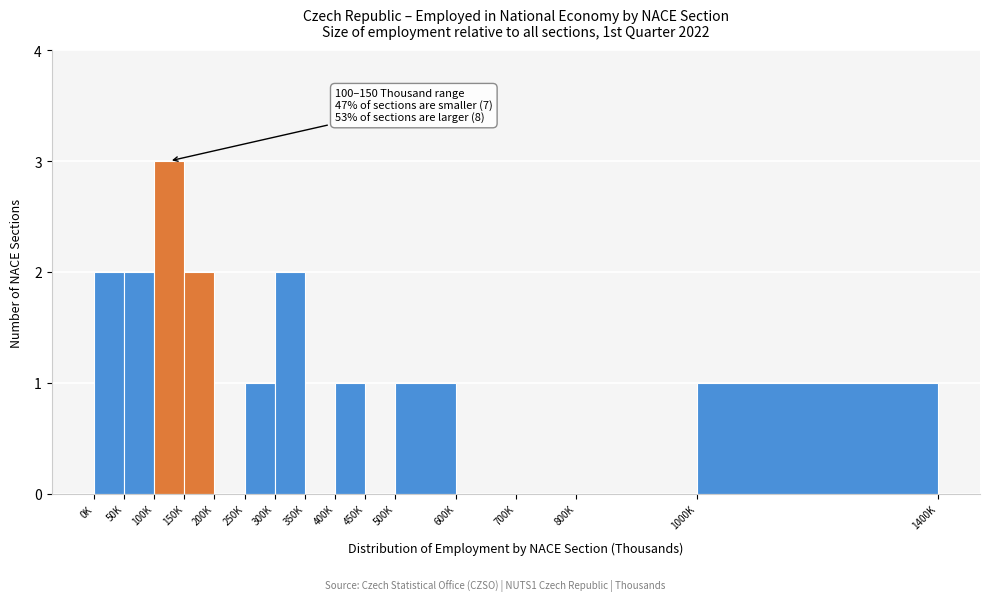

Reading right to left, extract all data points from this chart.

1000K=1	800K=0	700K=0	600K=0	500K=1	450K=0	400K=1	350K=0	300K=2	250K=1	200K=0	150K=2	100K=3	50K=2	0K=2